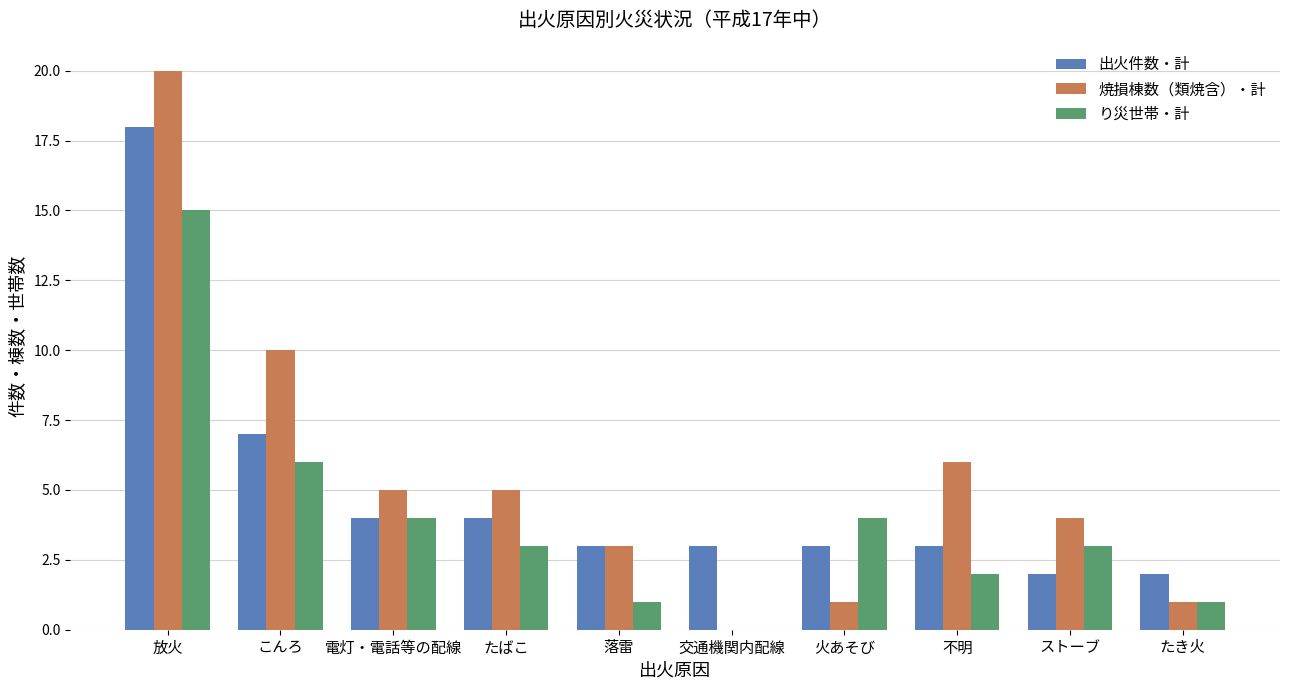

What is the maximum value for 出火件数・計?

18